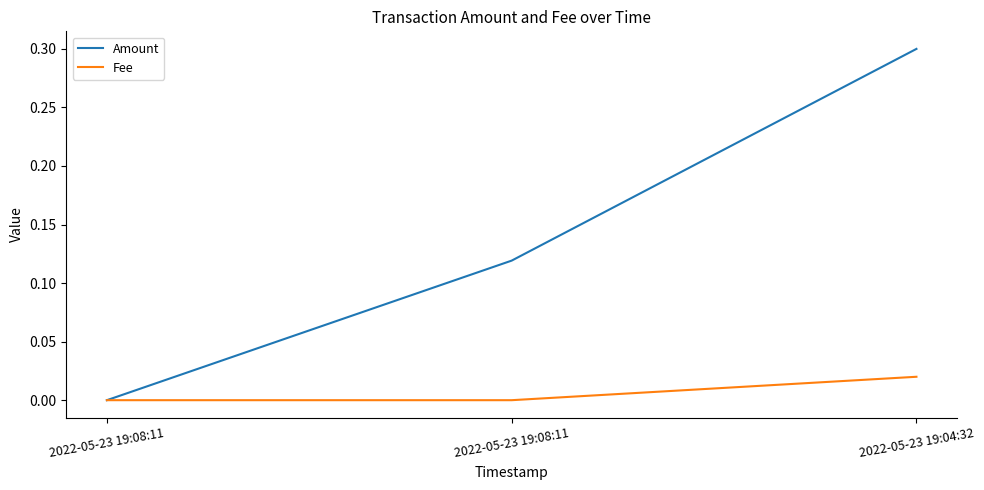

What is the sum of the Amount values at 2022-05-23 19:08:11 and 2022-05-23 19:04:32?

0.4